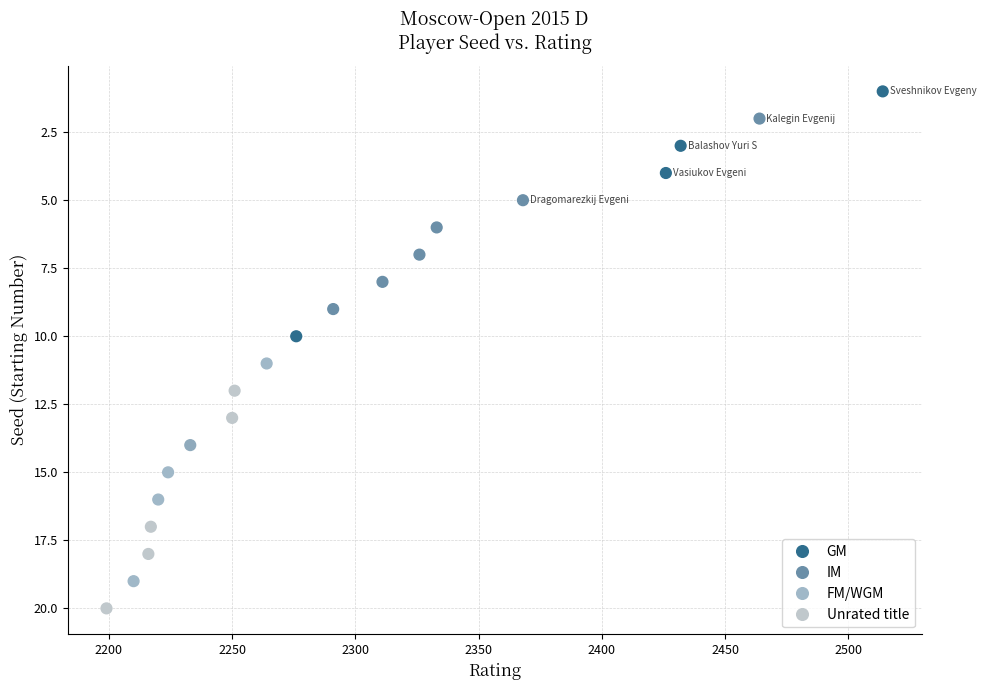

What is the range of Y values (max minus min)?

19